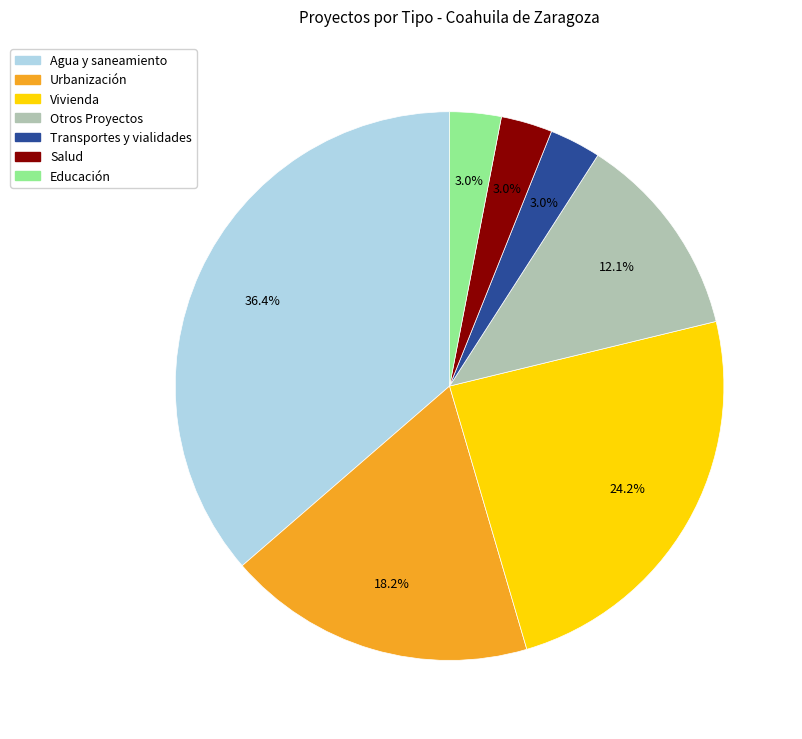

Which category has the biggest portion of the pie?

Agua y saneamiento